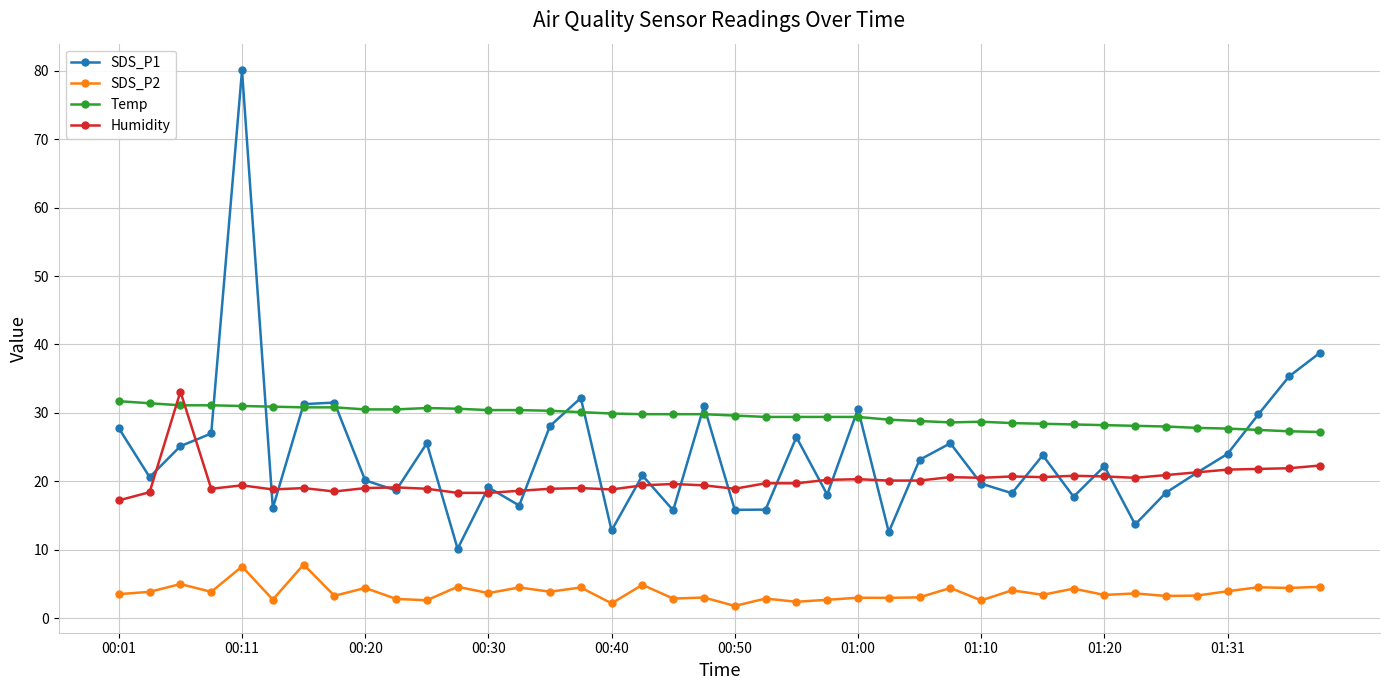

Which series has the largest range (max minus min)?

SDS_P1